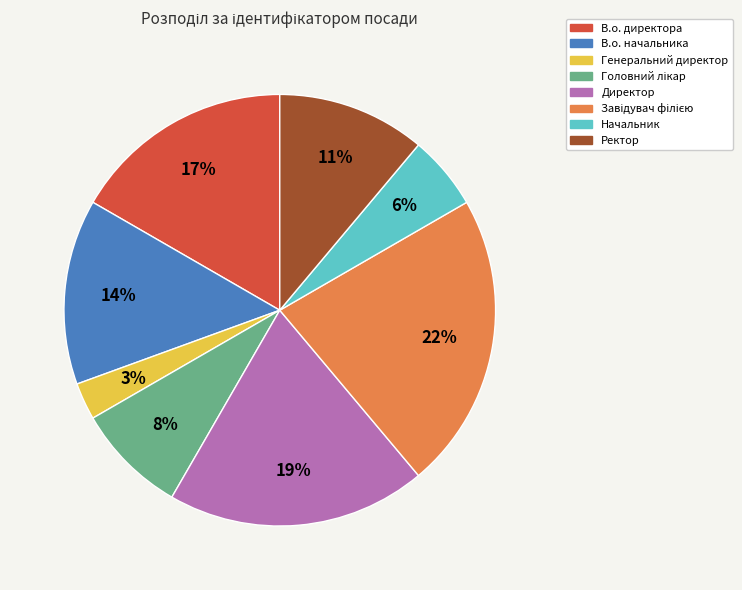

What is the smallest slice in the pie chart?

Генеральний директор